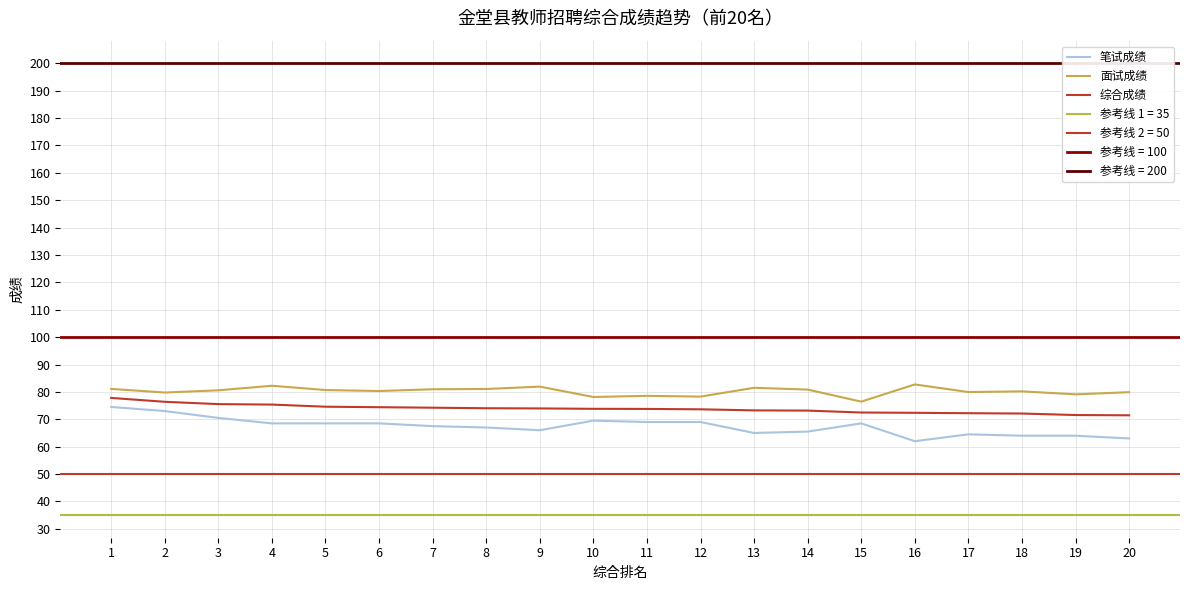

Is it true that 笔试成绩 equals 105.1 at 18?

False